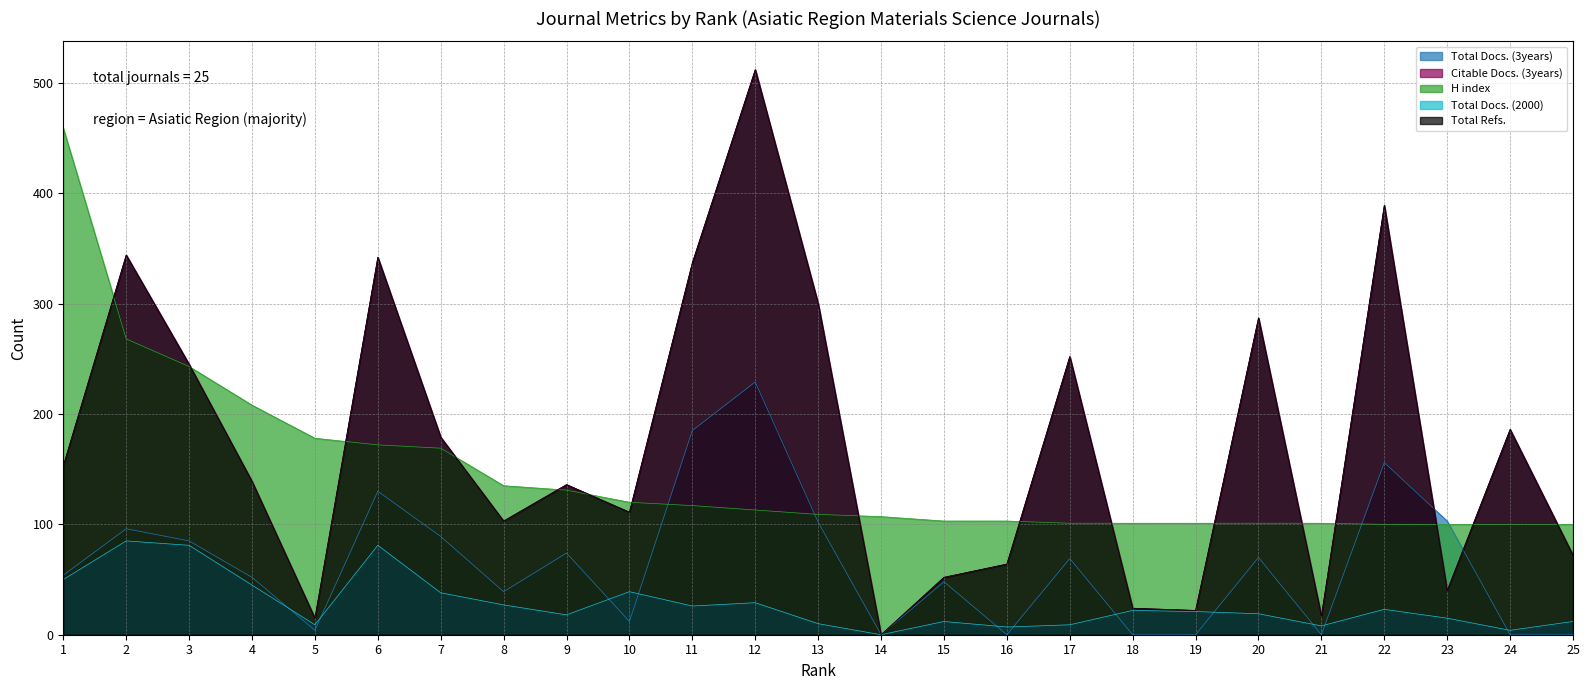

What is the maximum value for H index?

459